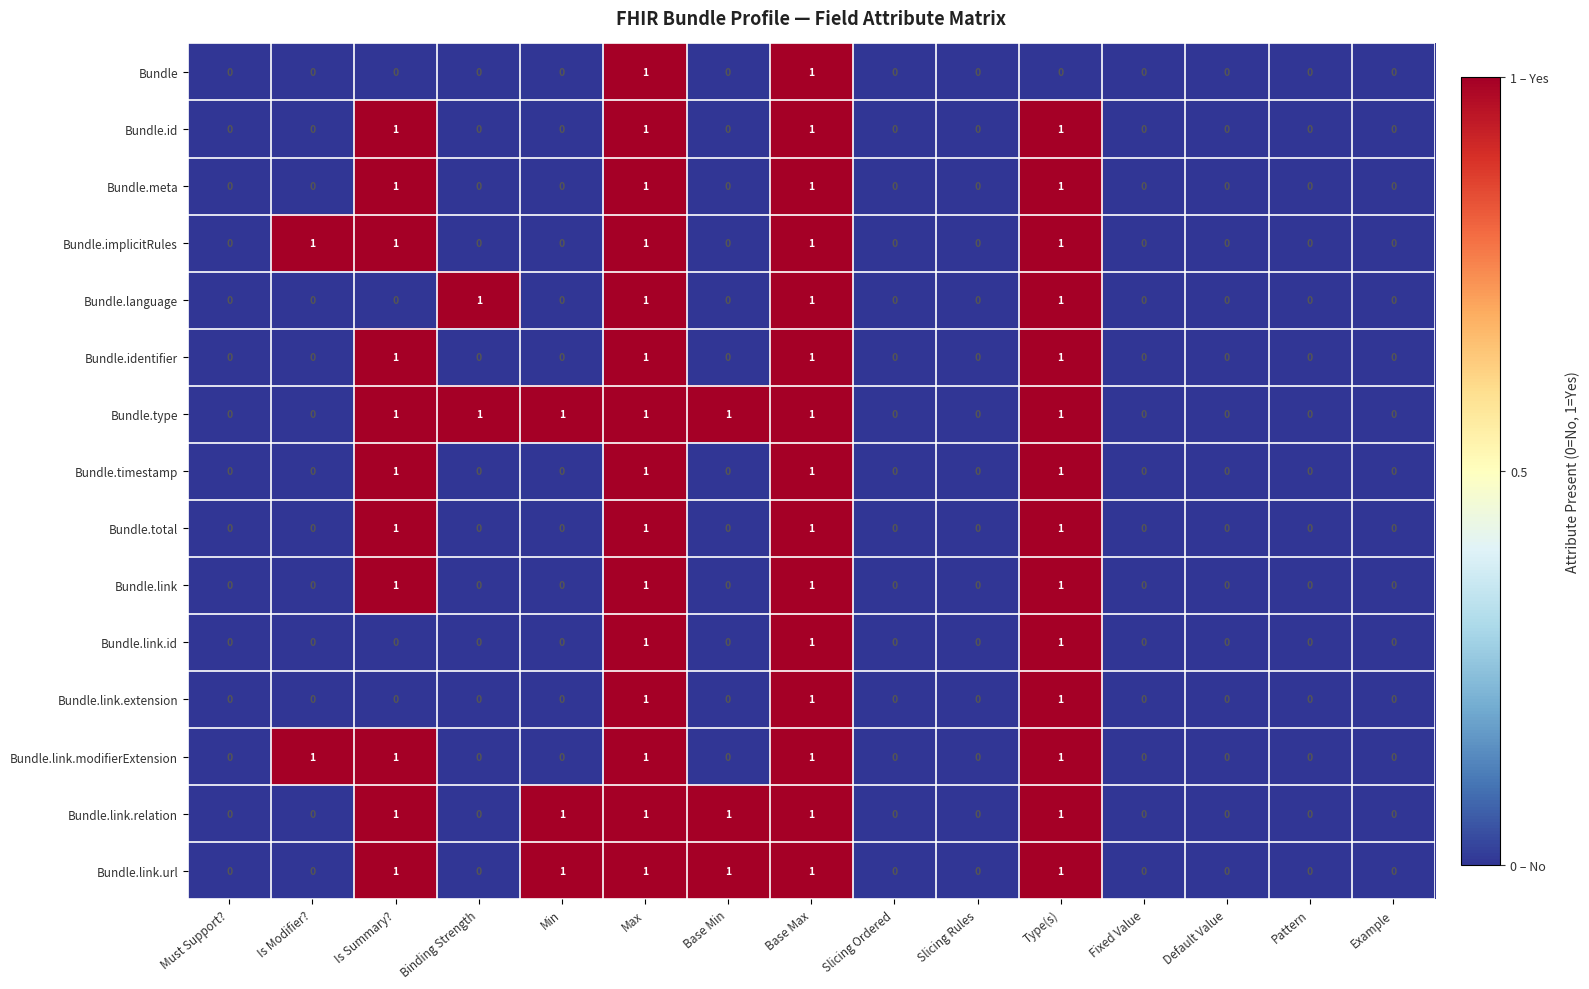

How many Bundle.identifier values are between 0 and 1?

15